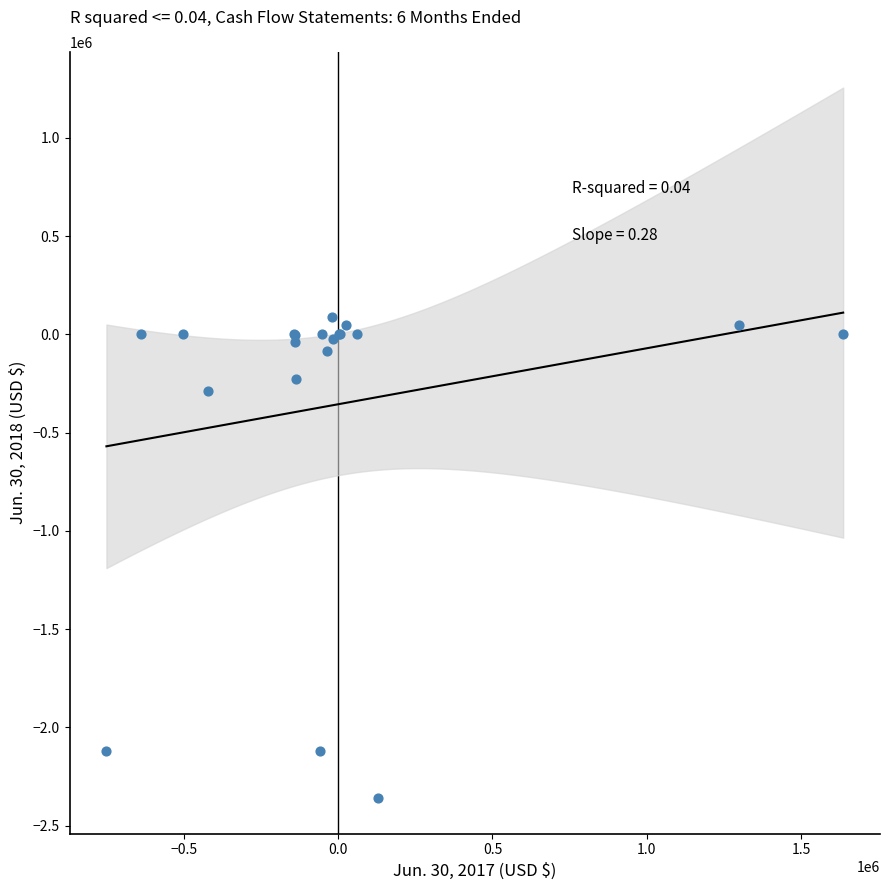

What Y value in the scatter plot is closest to -1134546?

-285766